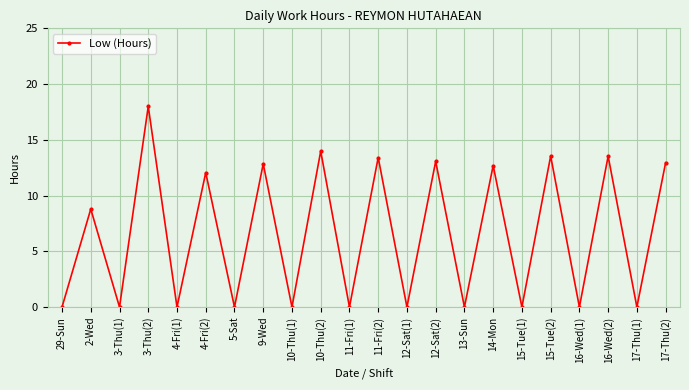

What is the difference between the second highest and minimum values?

14.0